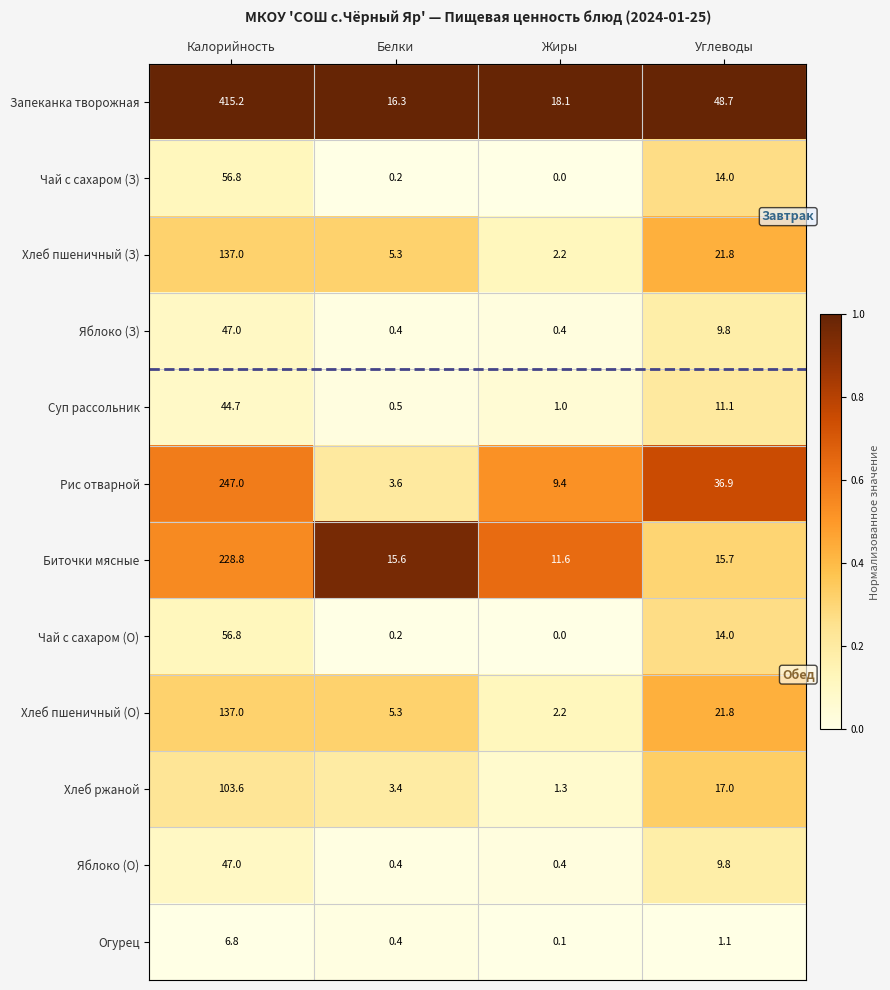

At which label does Хлеб пшеничный (З) first exceed 21?

Калорийность